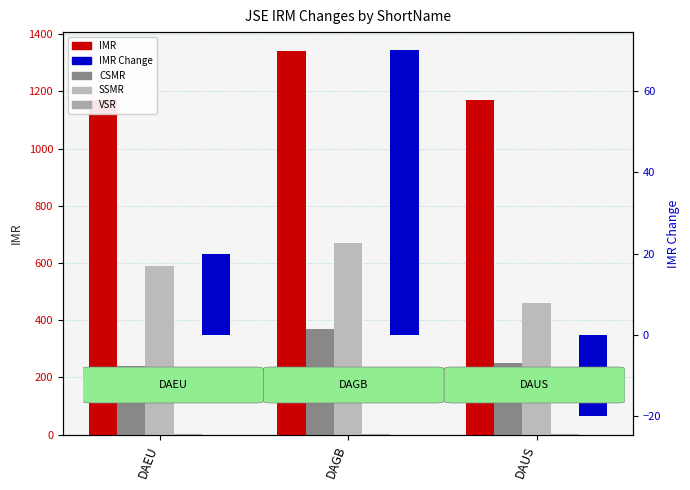

List the labels in order of VSR value, largest first.

DAEU, DAGB, DAUS